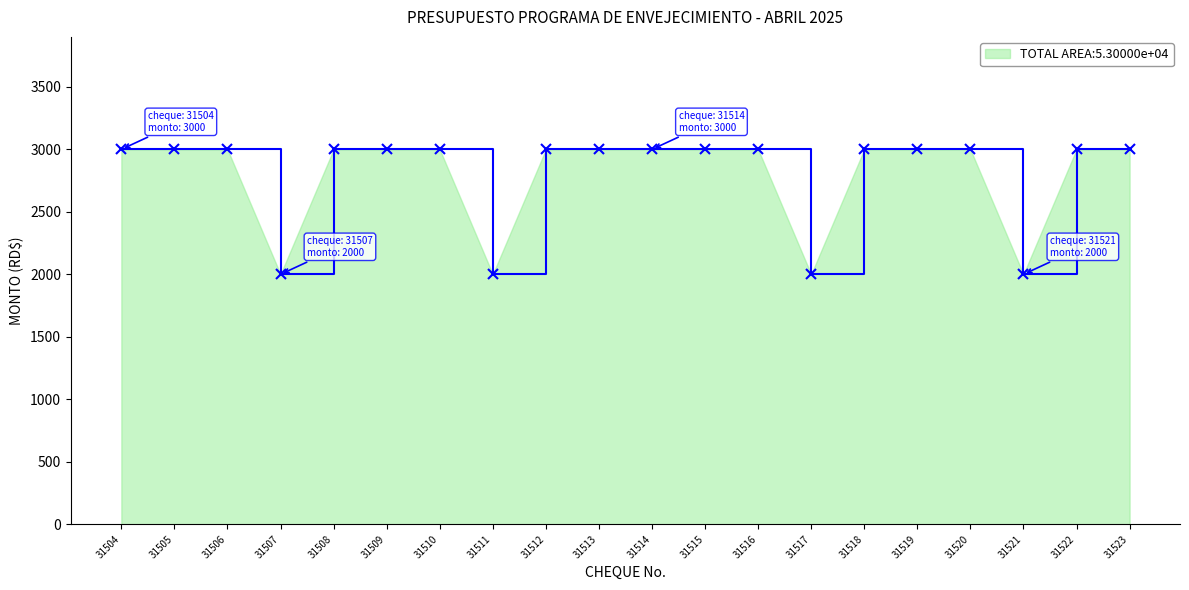

What is the ratio of the value at 31513 to the value at 31512?

1.0